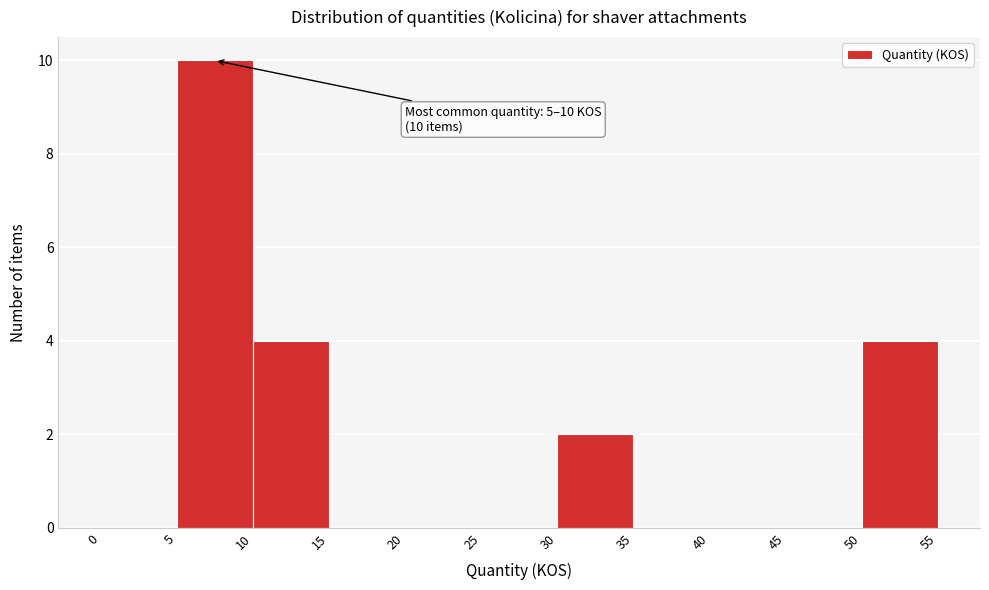

Which range on the x-axis has the tallest bar?

5 to 10